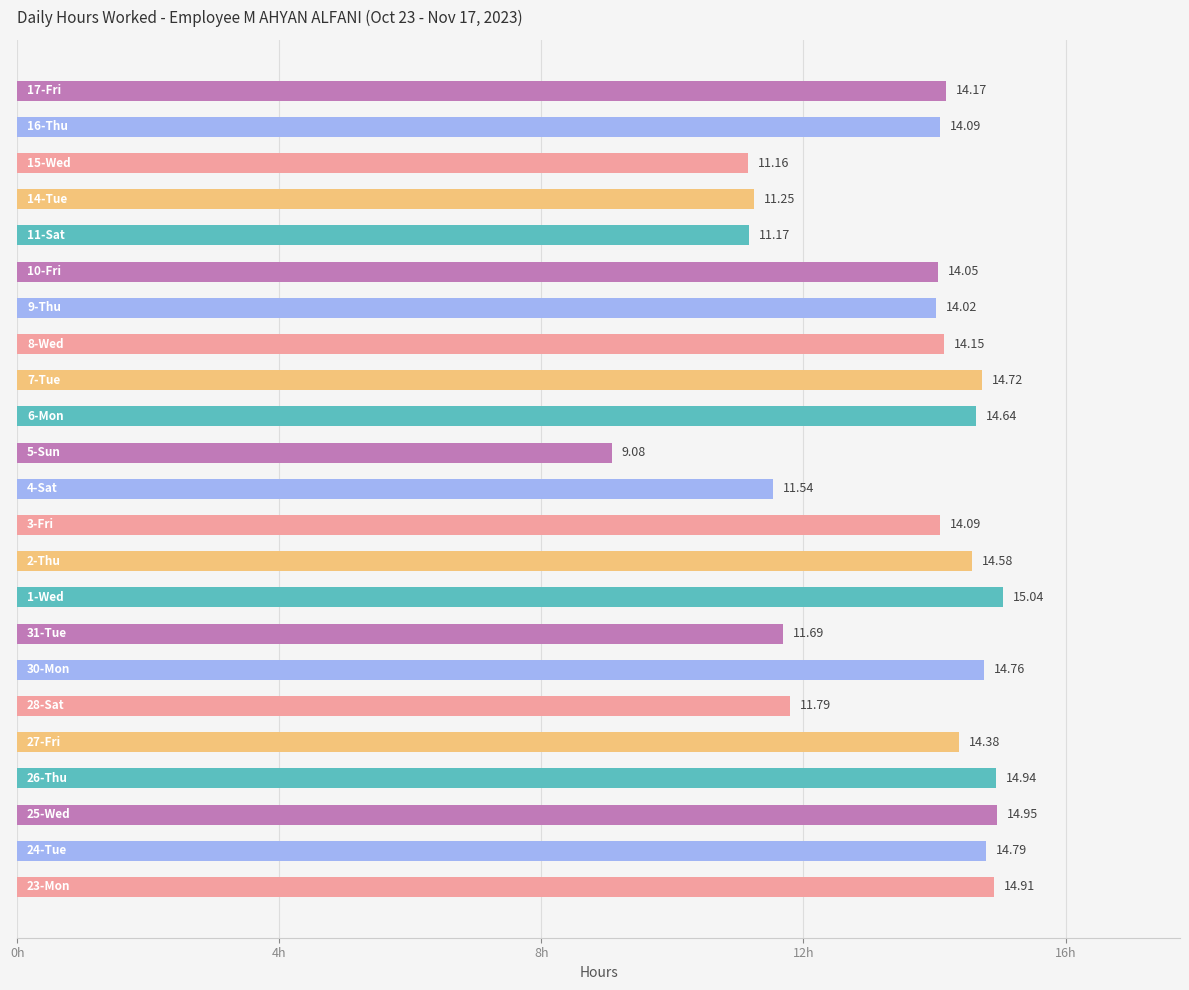

Does the chart contain stacked bars?

No